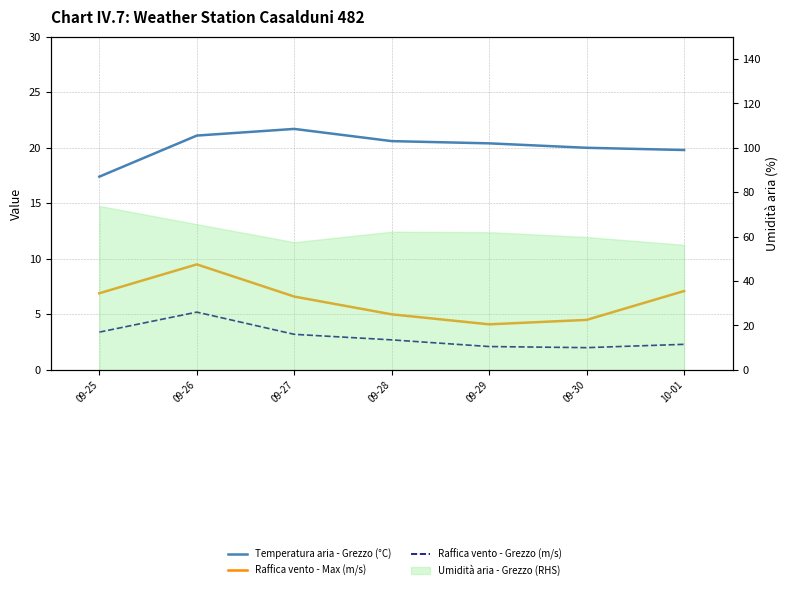

How many data points does each series have?

7